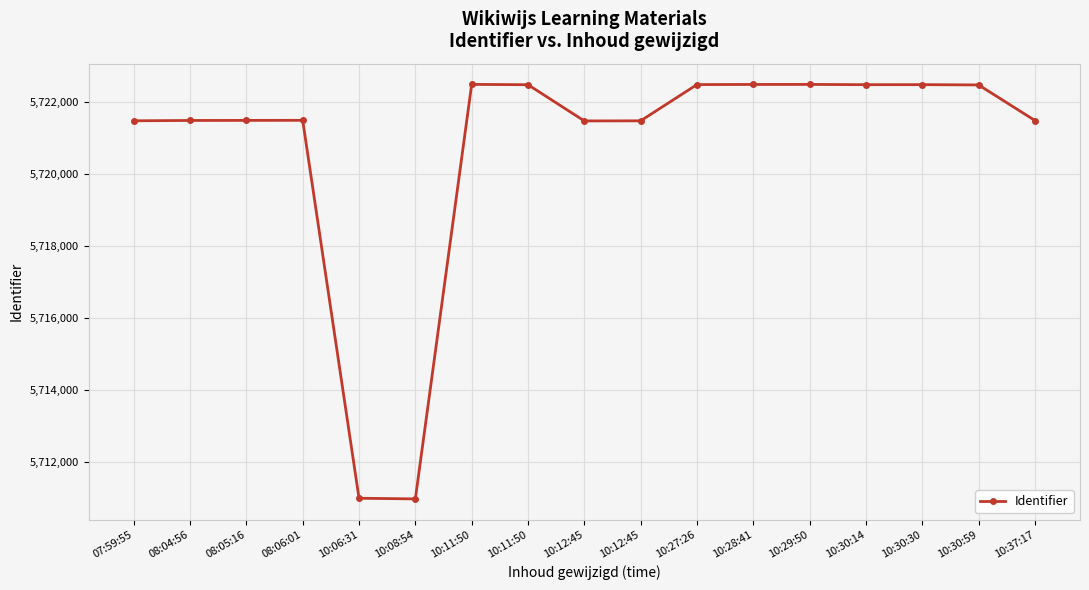

What is the sum of all values?

97252195